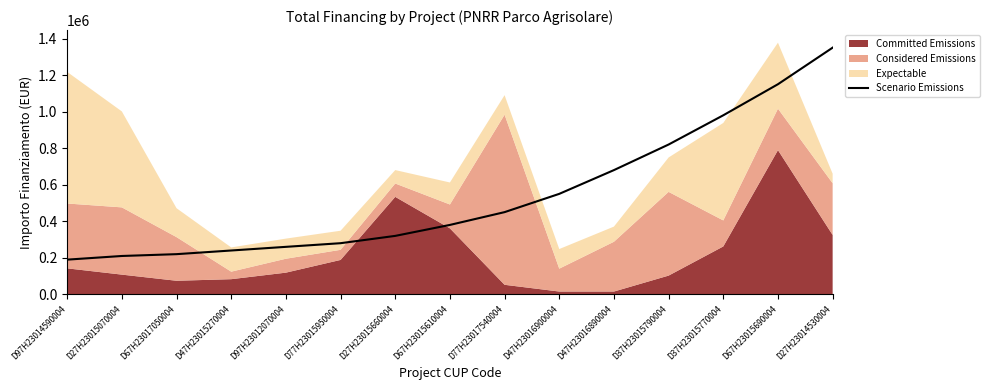

What is the label of the 12th point from the right?

D47H23015270004